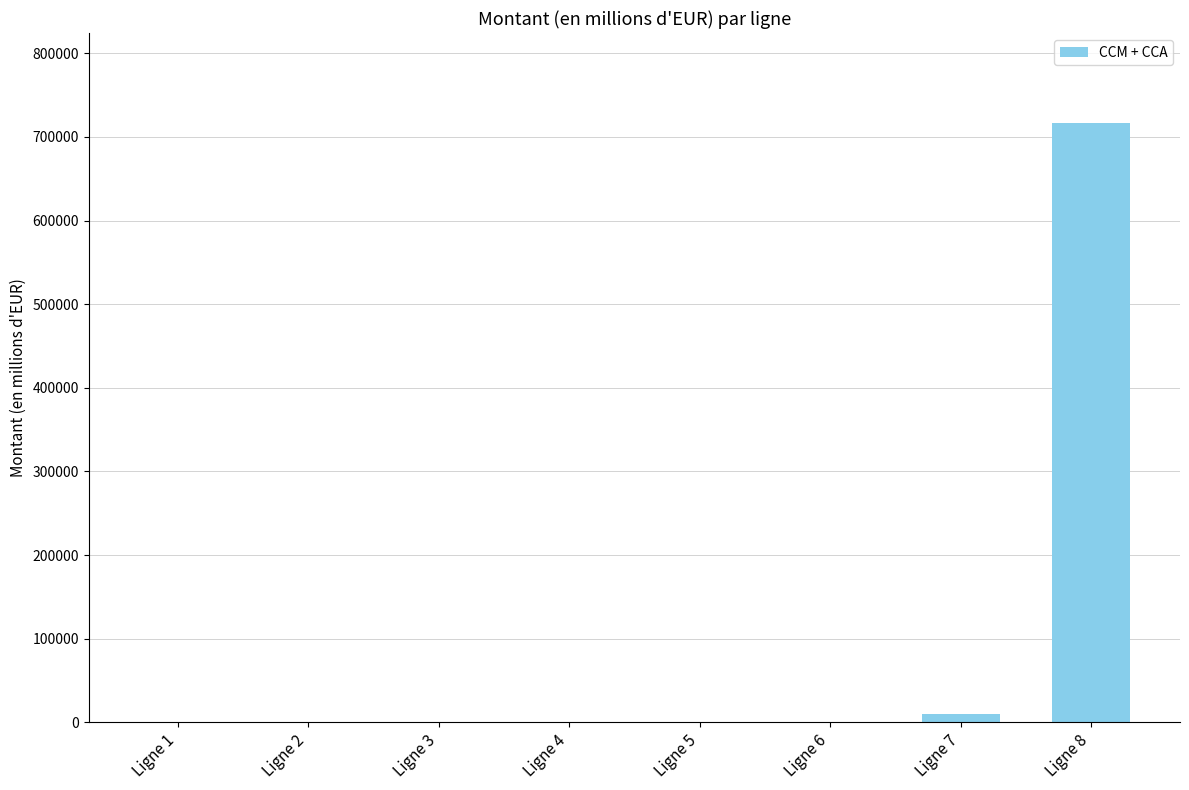

The value at Ligne 5 is 0. True or false?

True